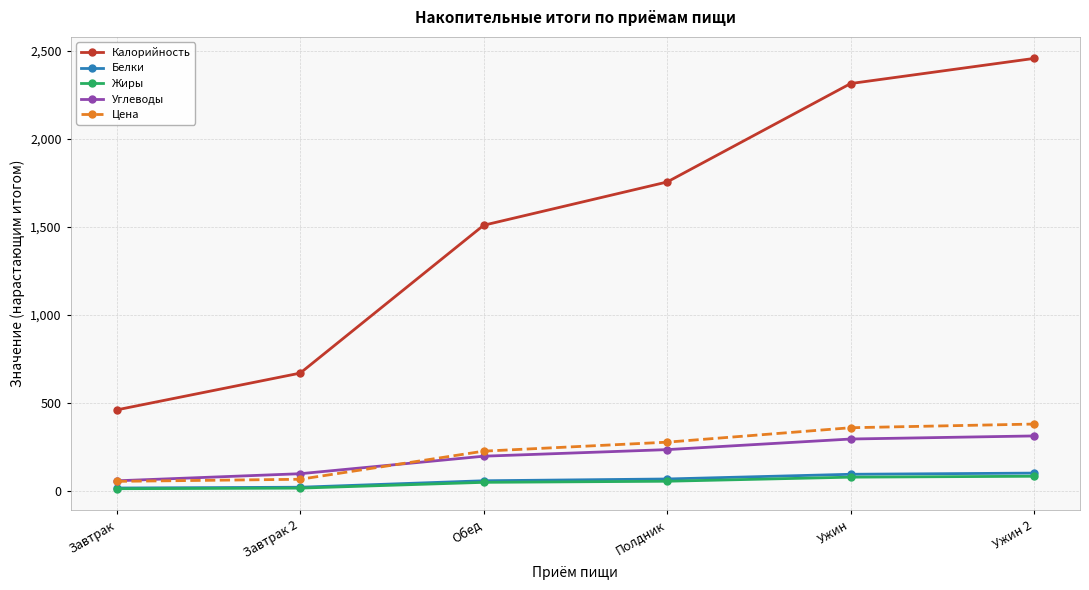

Rank the categories by Калорийность value from lowest to highest.

Завтрак, Завтрак 2, Обед, Полдник, Ужин, Ужин 2